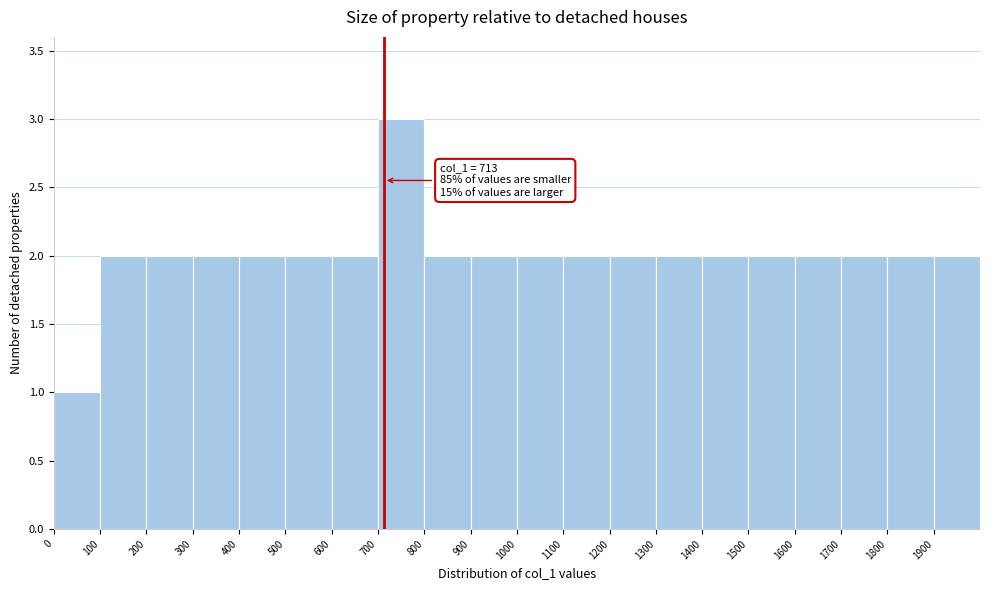

Over which range of the x-axis is the bar tallest?

700 to 800